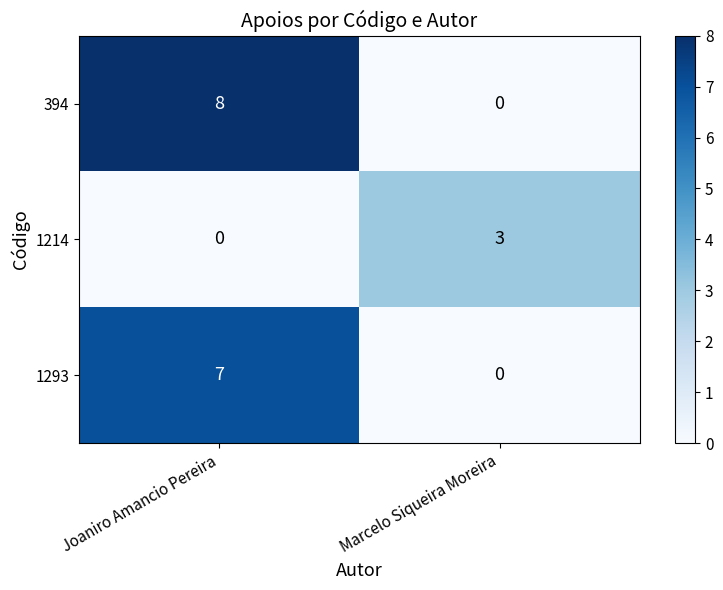

Reading left to right, transcribe all the data shown in this chart.

394: 8	0
1214: 0	3
1293: 7	0